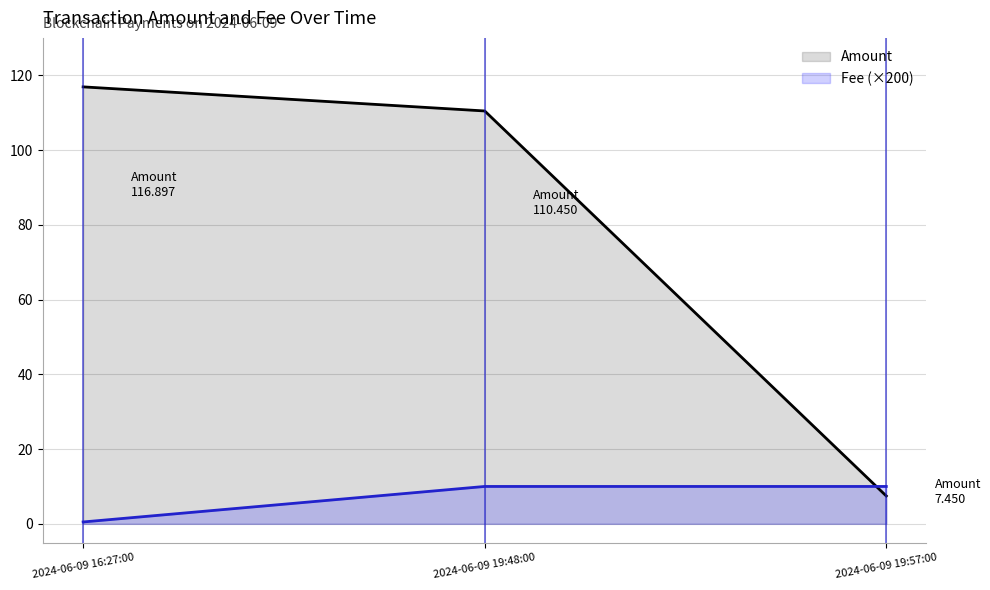

How many lines are shown in the chart?

2